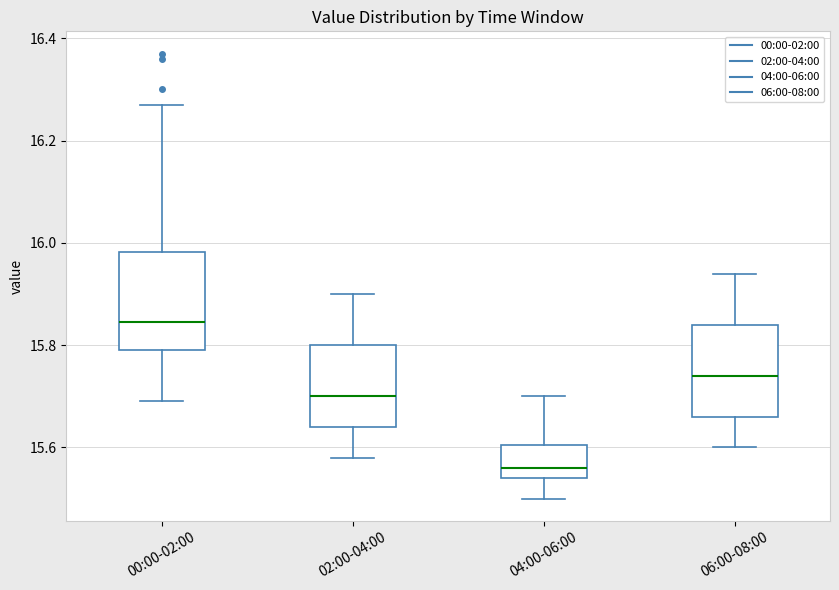

Where is the lower edge of the box for 02:00-04:00 on the y-axis? The values are not printed on the chart, so give them approximately, as read against the axis.

15.64